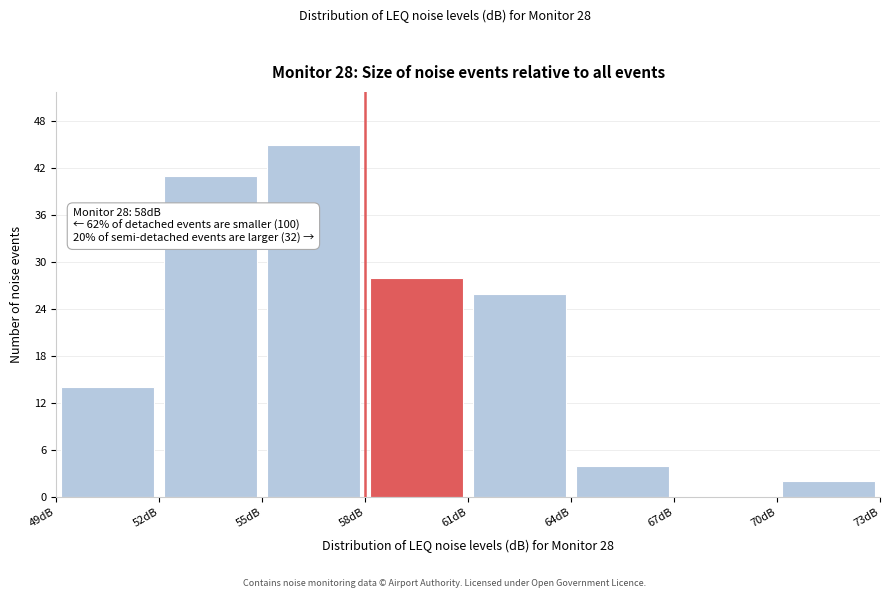

Over which range of the x-axis is the bar tallest?

55 to 58